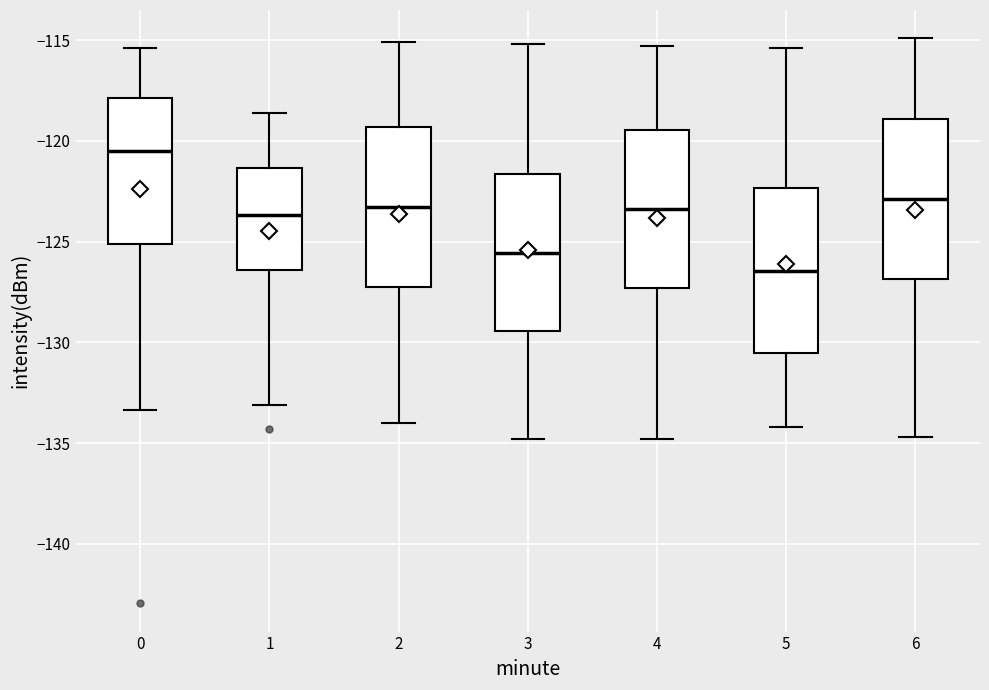

Which box has the lowest median line?

5